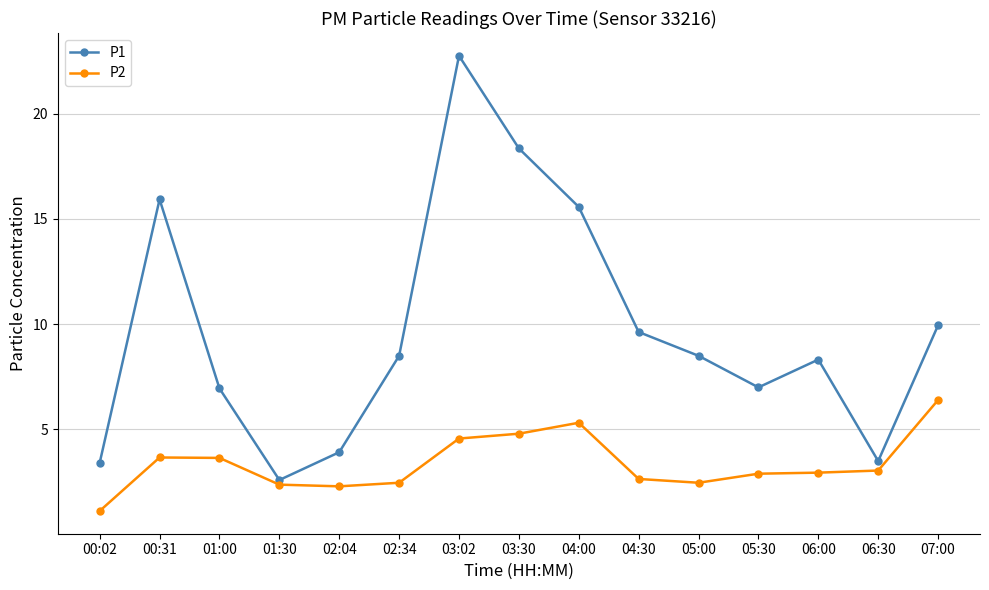

True or false: P1 has more than 2 interior local peaks.

True